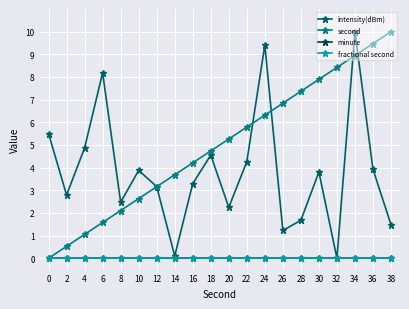

Where do intensity(dBm) and second first cross each other?

12 and 14